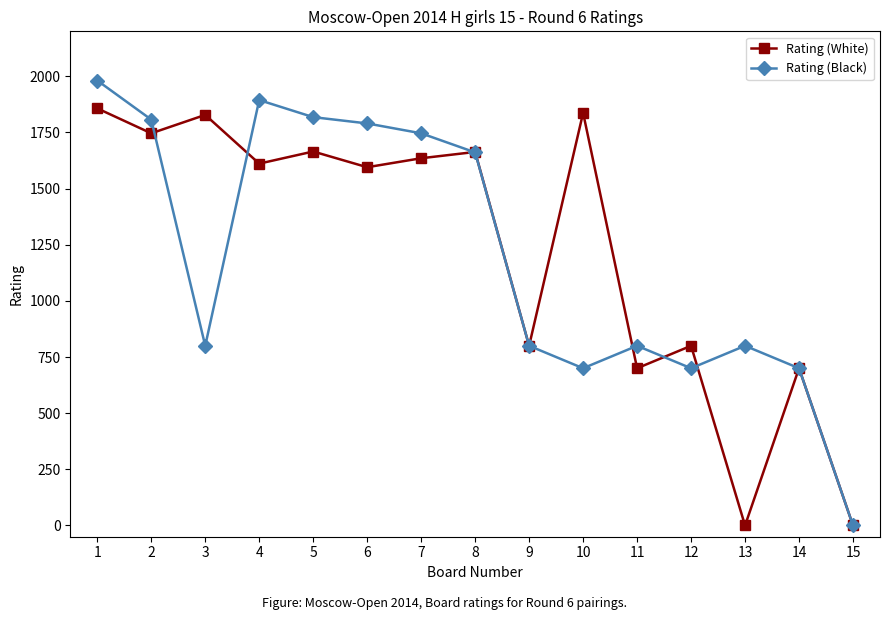

At 5, list the series in order from smallest to largest.

Rating (White), Rating (Black)